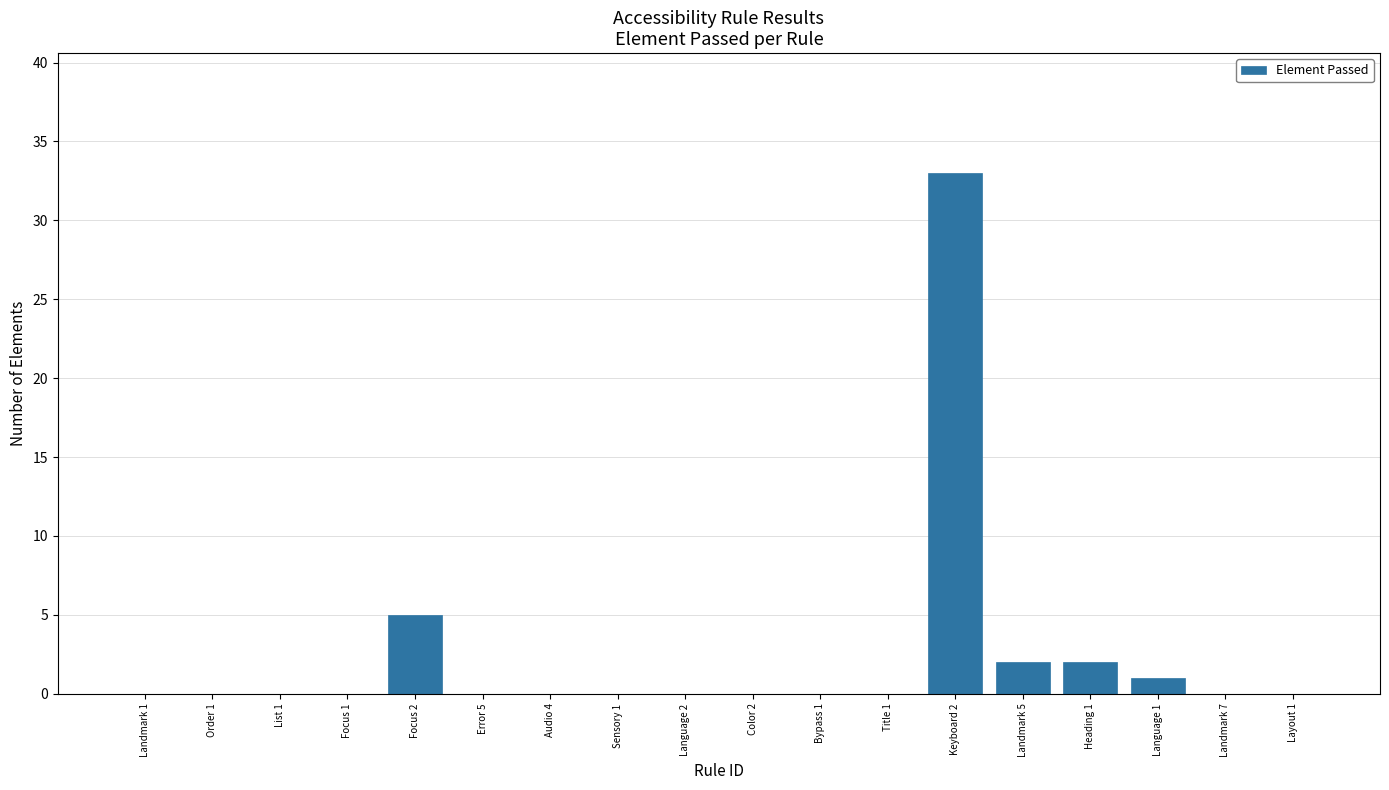

What is the sum of all values?

43